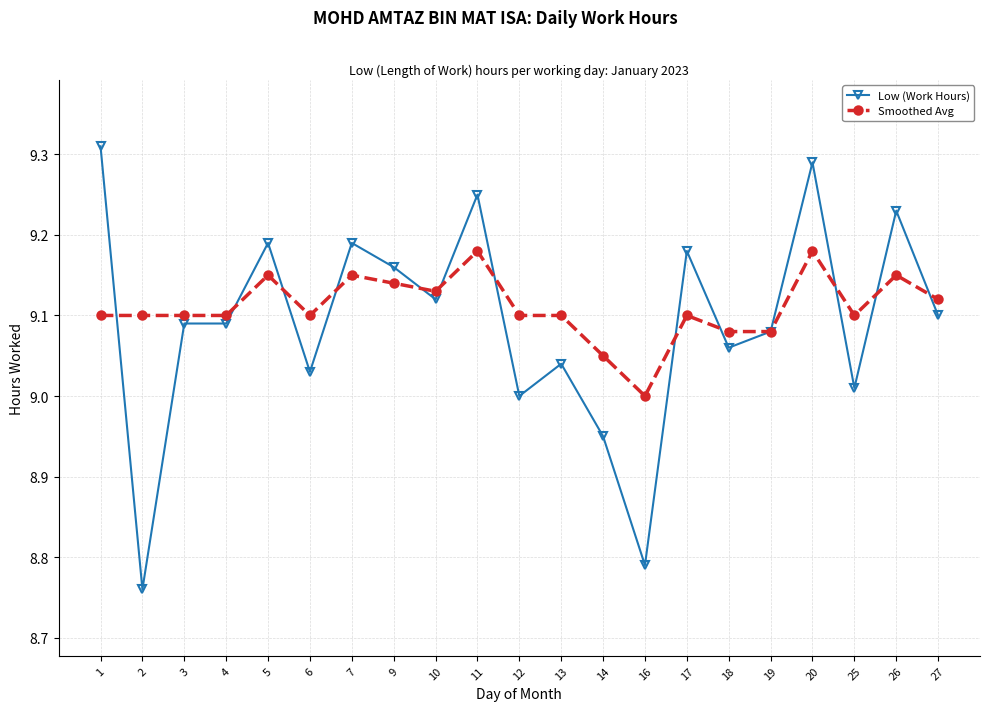

The value of Smoothed Avg at 25 is 2.5. True or false?

False